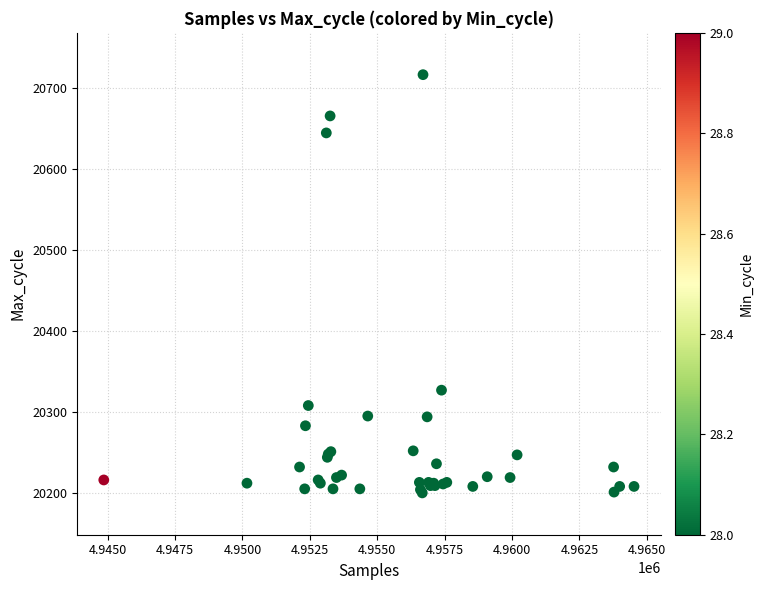

What Y value in the scatter plot is closest to 20458?

20327